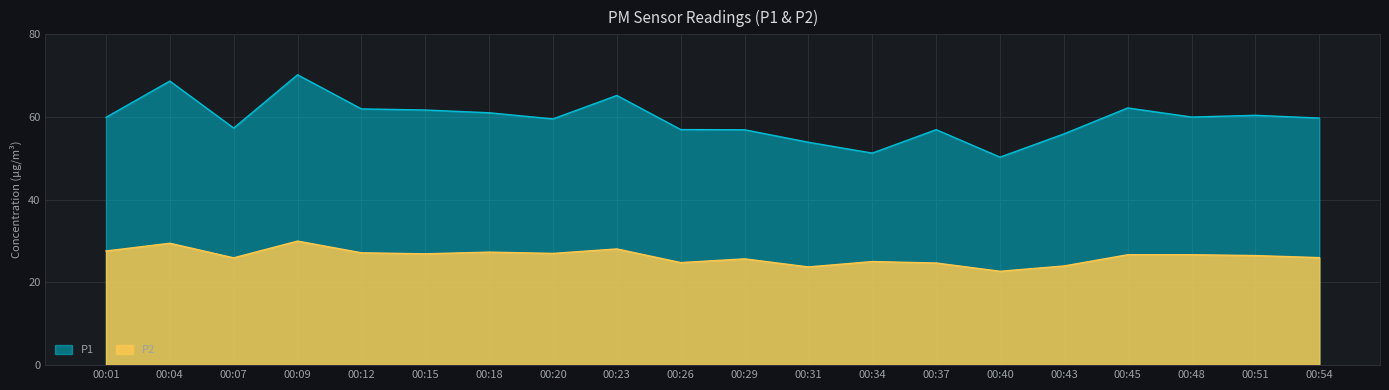

The P2 series shows 20.6 at 00:04. True or false?

False